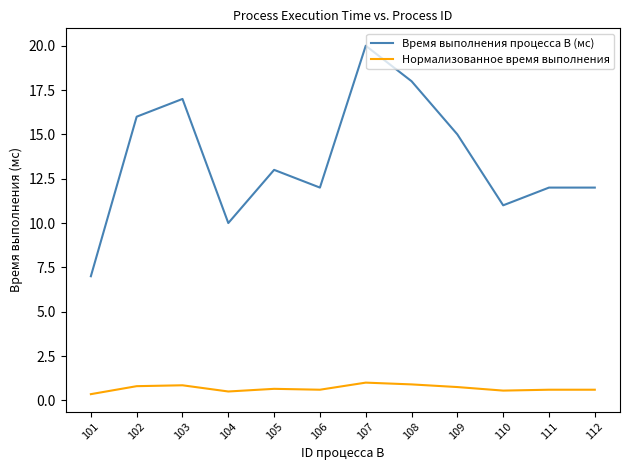

True or false: Время выполнения процесса B (мс) and Нормализованное время выполнения cross at least once.

False